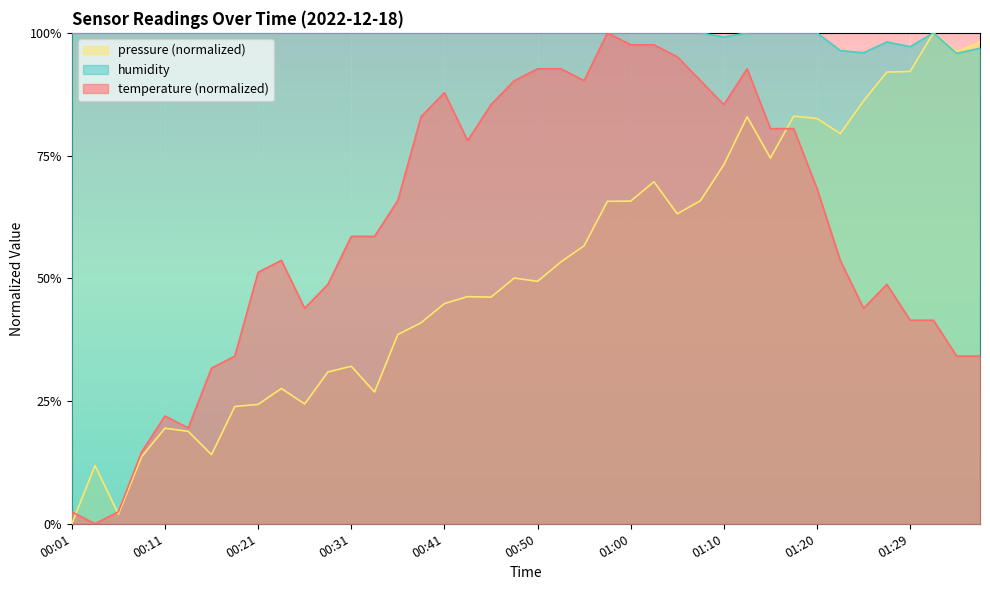

What is the label of the 28th point from the right?

00:31